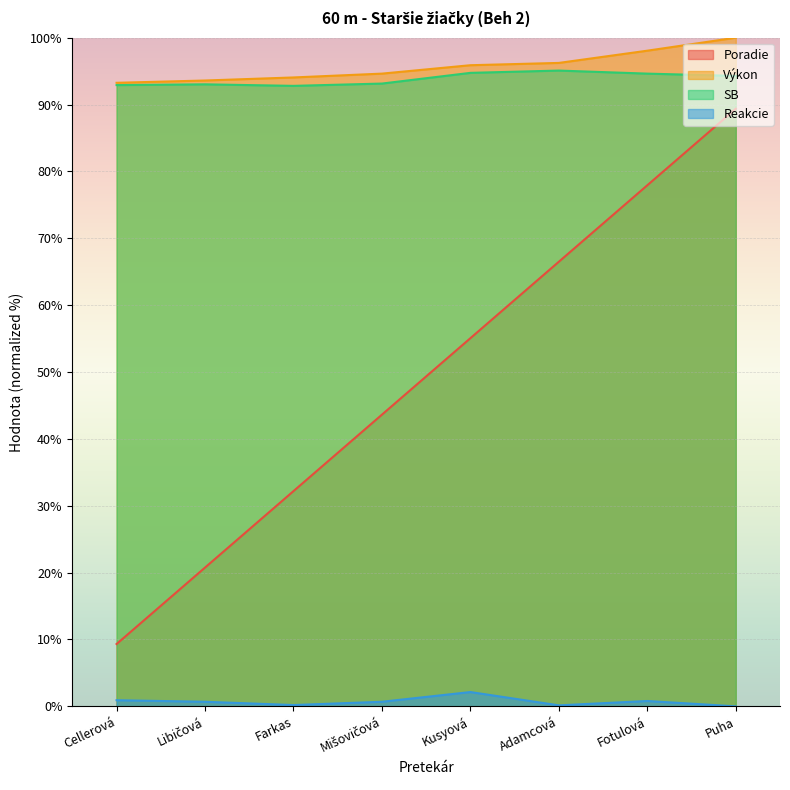

Where does the Výkon series first go above 95?

Kusyová